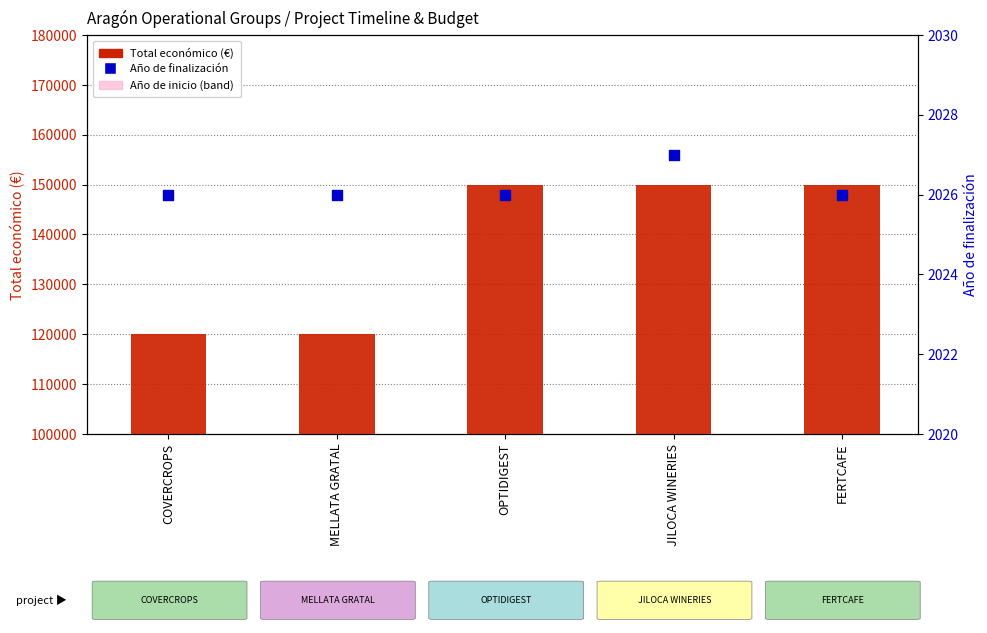

At which category is the sum across all series the highest?

JILOCA WINERIES